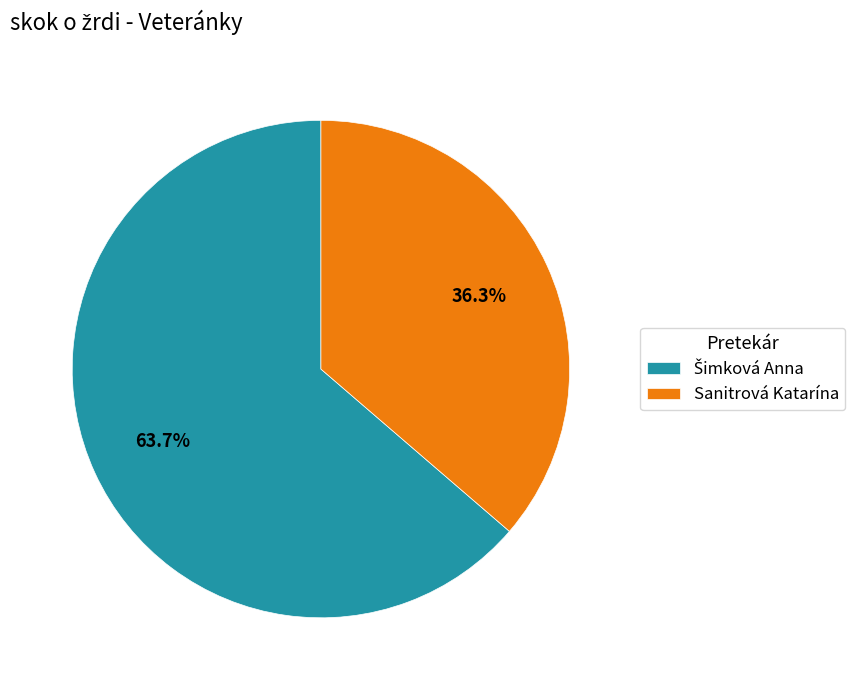

Is there a majority slice in this chart?

Yes